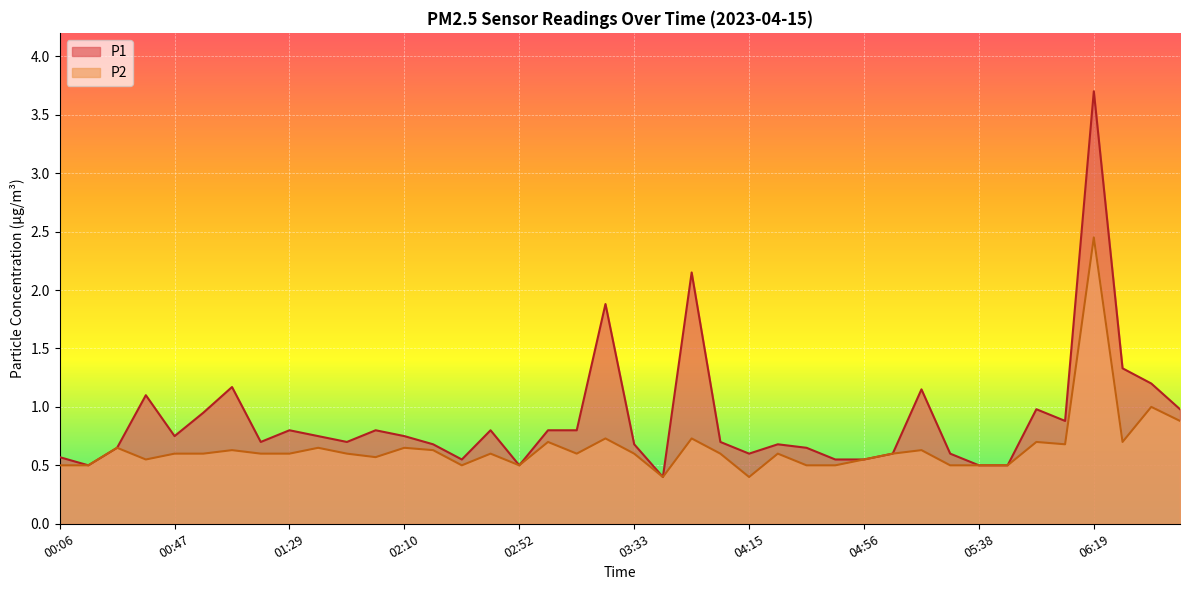

Rank the categories by P1 value from highest to lowest.

06:19, 03:54, 03:23, 06:29, 06:40, 01:08, 05:17, 00:37, 05:58, 06:50, 00:58, 06:09, 01:29, 02:00, 02:41, 03:02, 03:13, 00:47, 01:39, 02:10, 01:18, 01:50, 04:04, 02:21, 03:33, 04:25, 00:27, 04:35, 04:15, 05:07, 05:27, 00:06, 02:31, 04:46, 04:56, 00:16, 02:52, 05:38, 05:48, 03:44